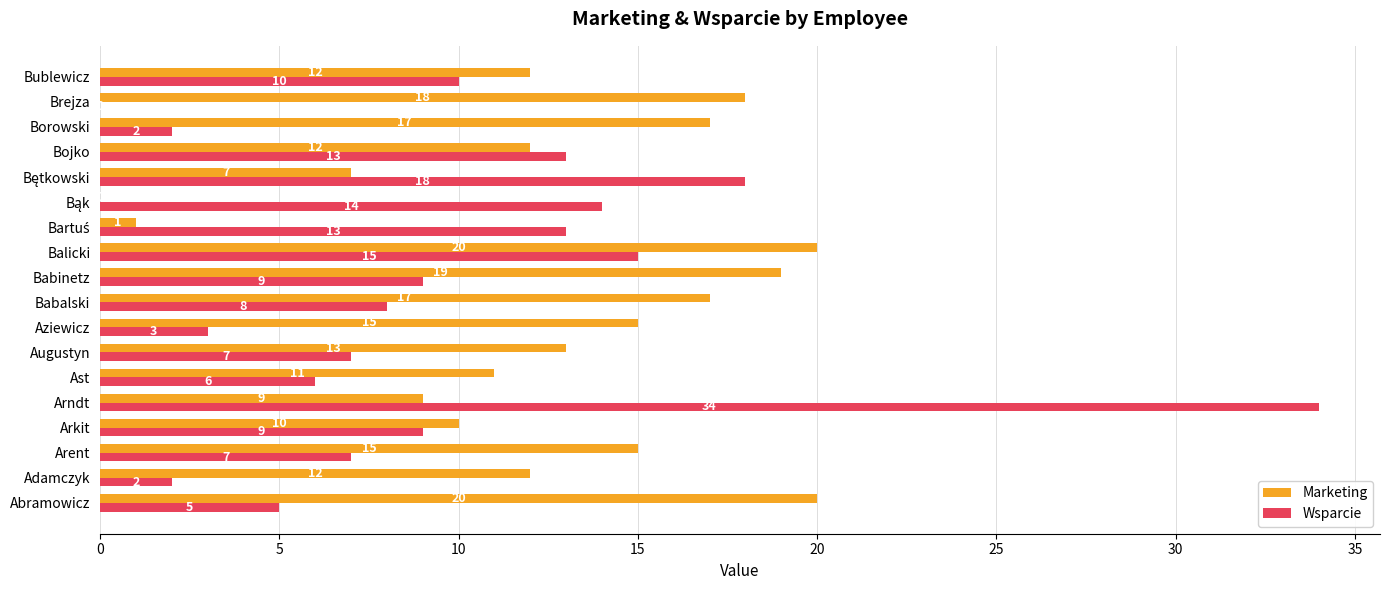

Which series changed the most between Abramowicz and Babinetz?

Wsparcie